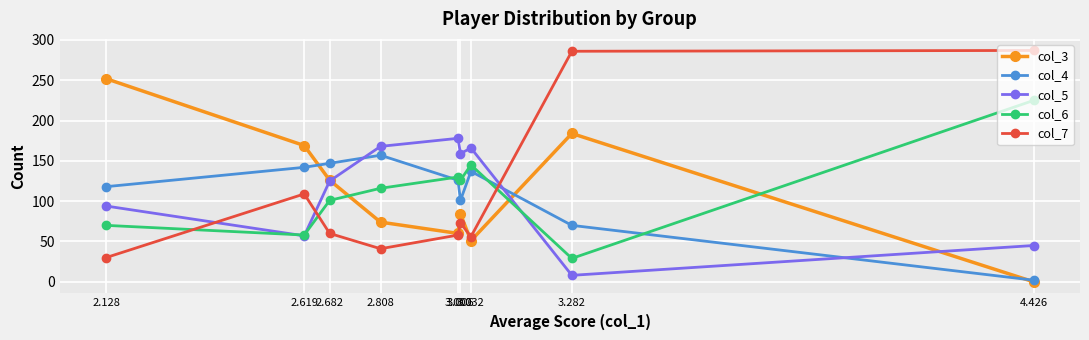

List the series in order of their peak value, highest first.

col_7, col_3, col_6, col_5, col_4